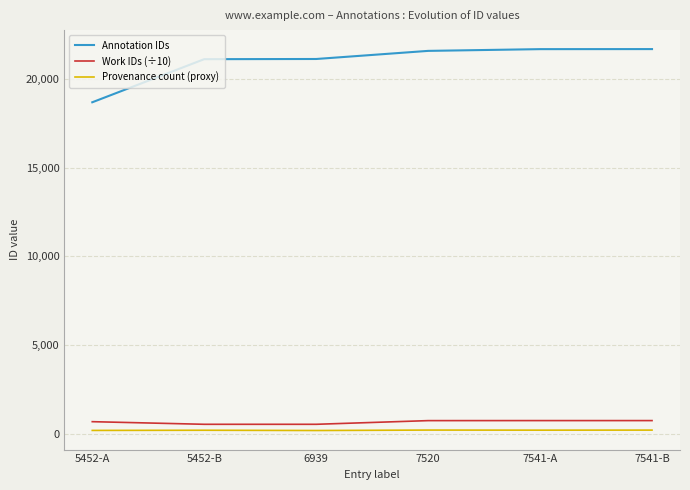

The Annotation IDs series shows 21123 at 6939. True or false?

True